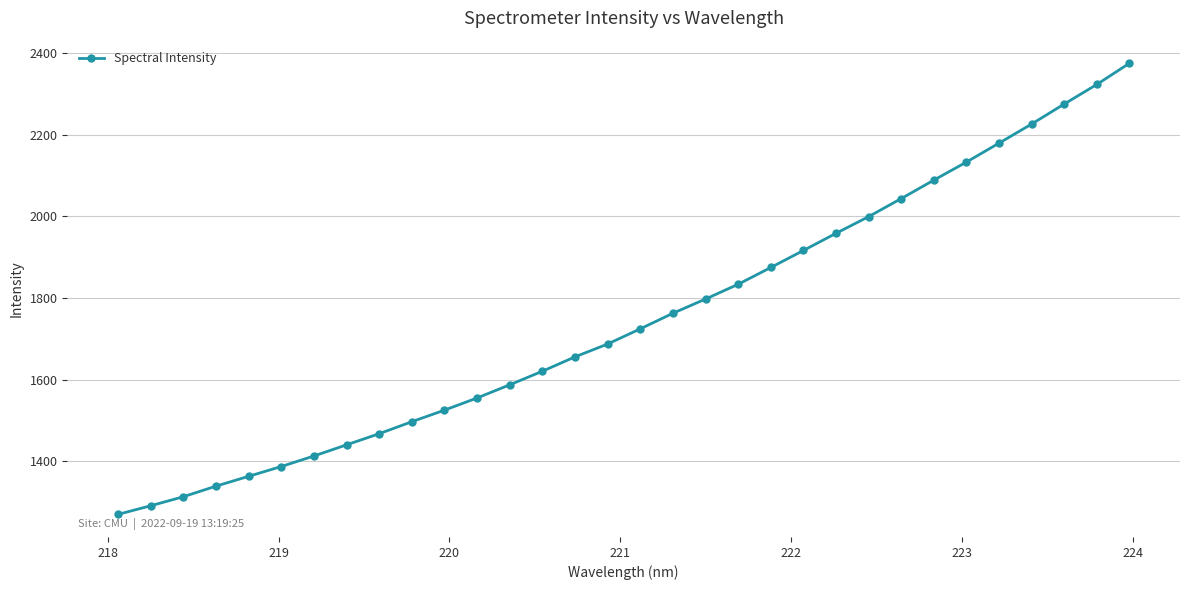

How many values are below 1724?

16